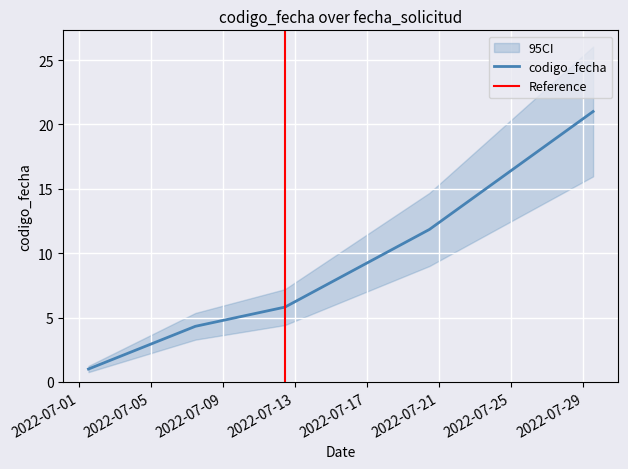

What is the greatest value displayed?

21.0